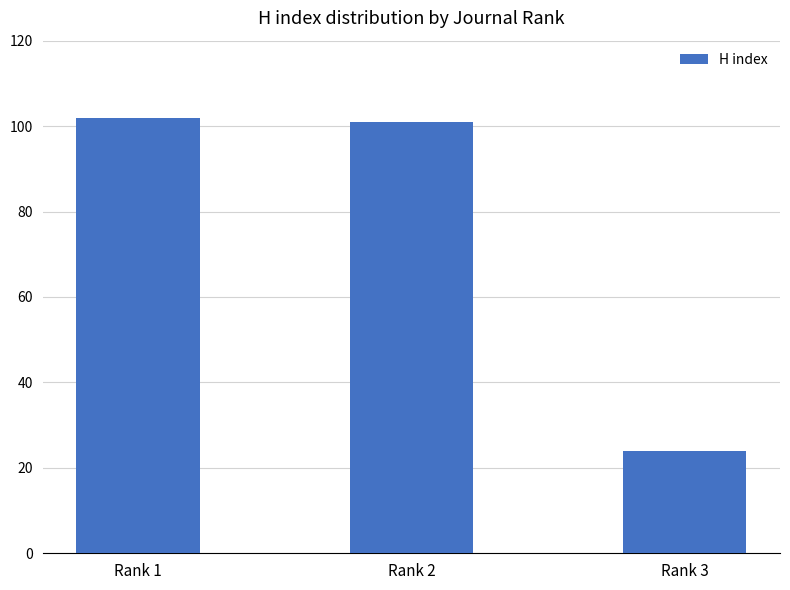

How many values are below 101?

1